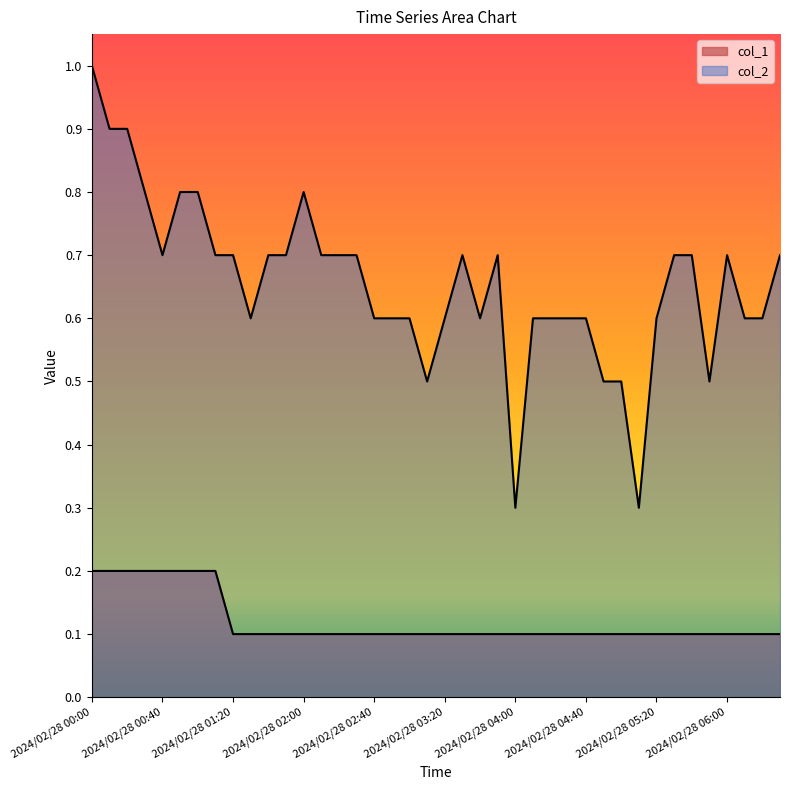

Count the number of categories in the chart.

40